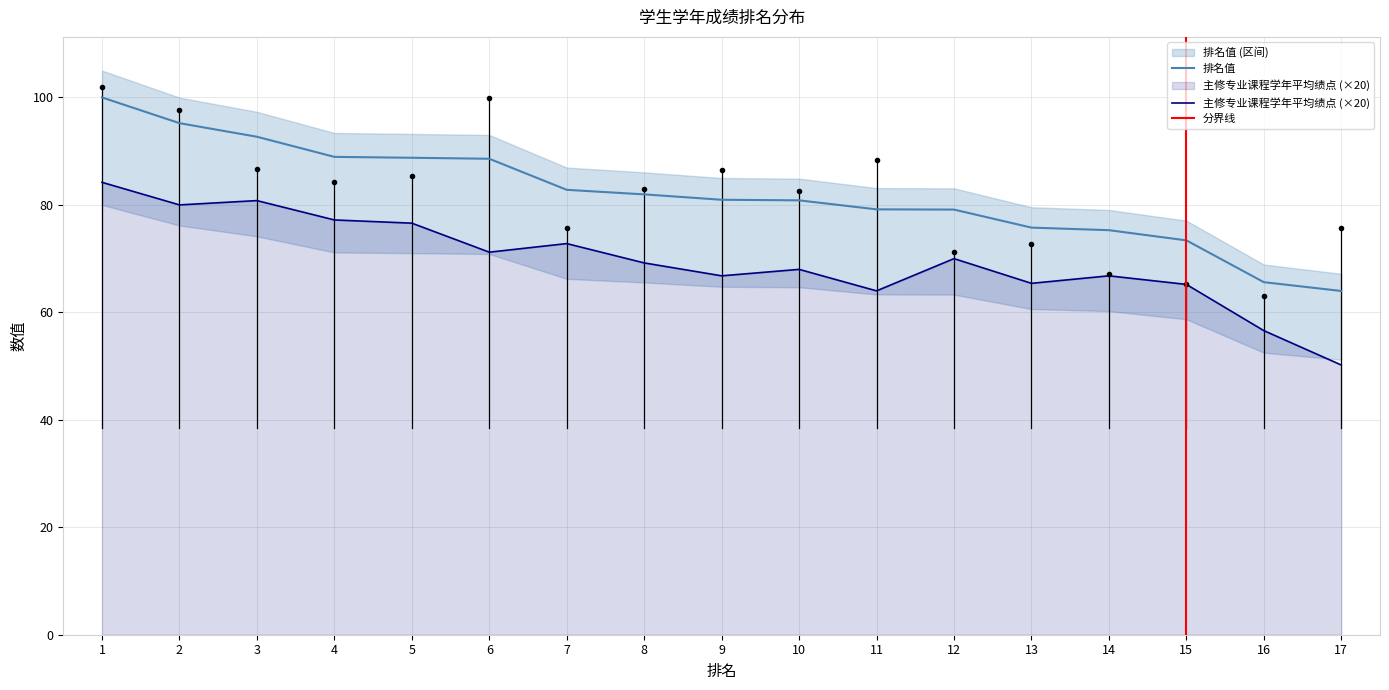

What is the difference between the 排名值 values at 6 and 8?

6.6